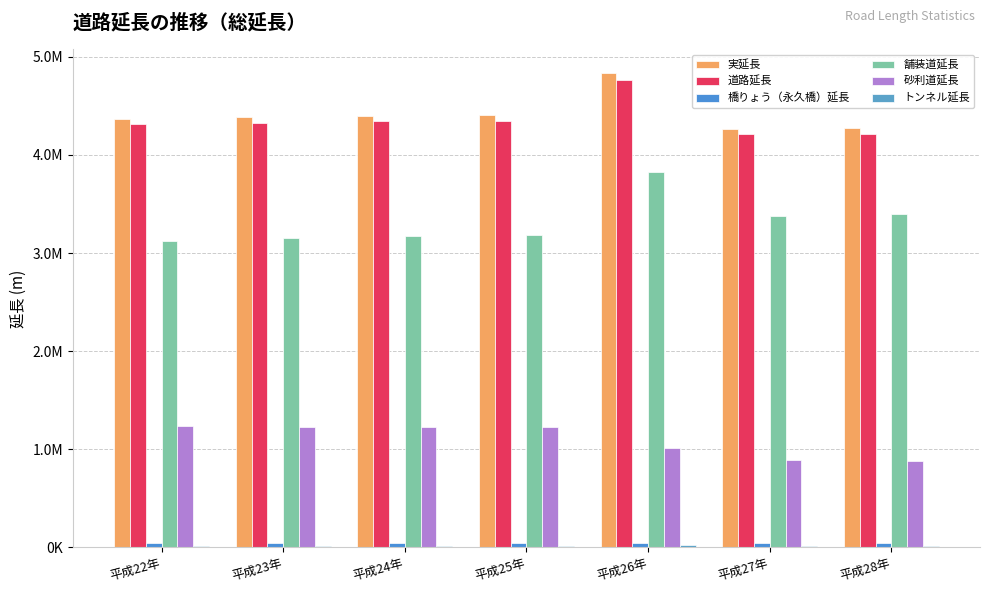

What is the lowest value of the 橋りょう（永久橋）延長 series?

39892.7